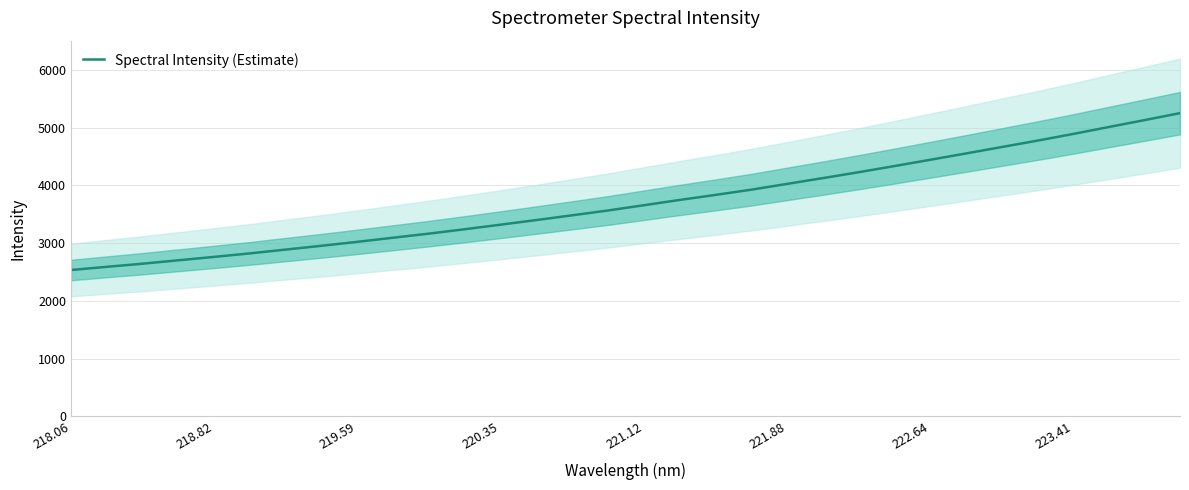

What is the highest value of the Spectral Intensity (Estimate) series?

5252.5